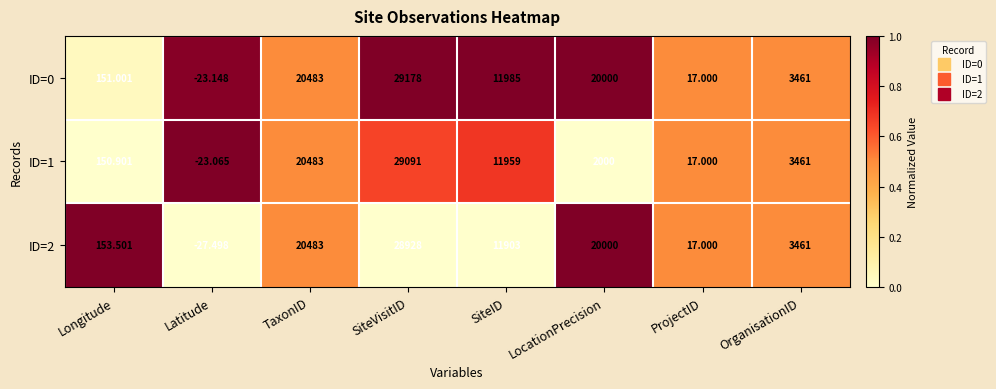

At which category is the sum across all series the highest?

SiteVisitID